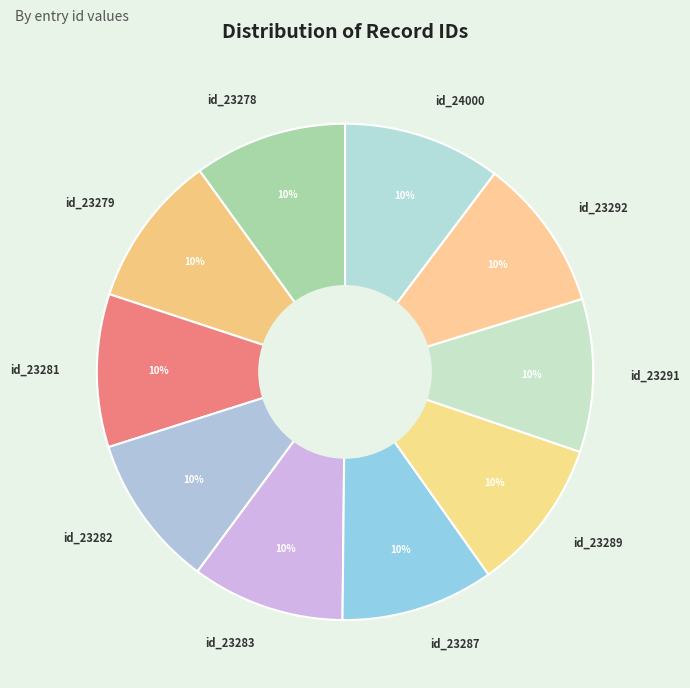

How many segments does this pie chart have?

10